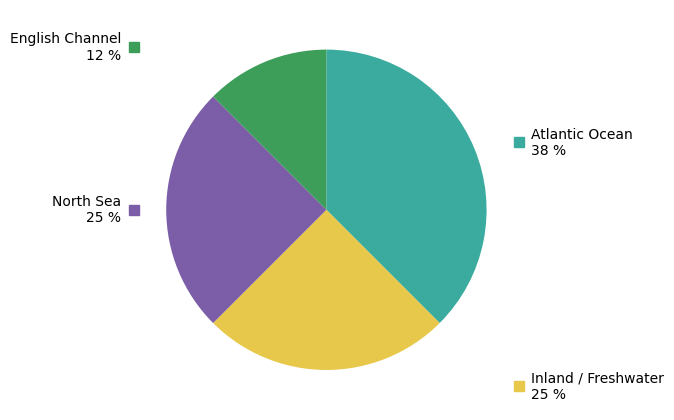

How many segments does this pie chart have?

4